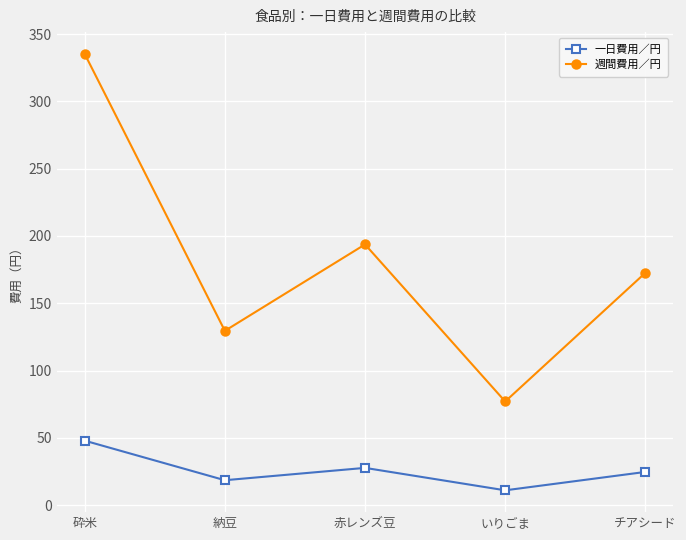

Is it true that 一日費用／円 equals 15.3 at 赤レンズ豆?

False